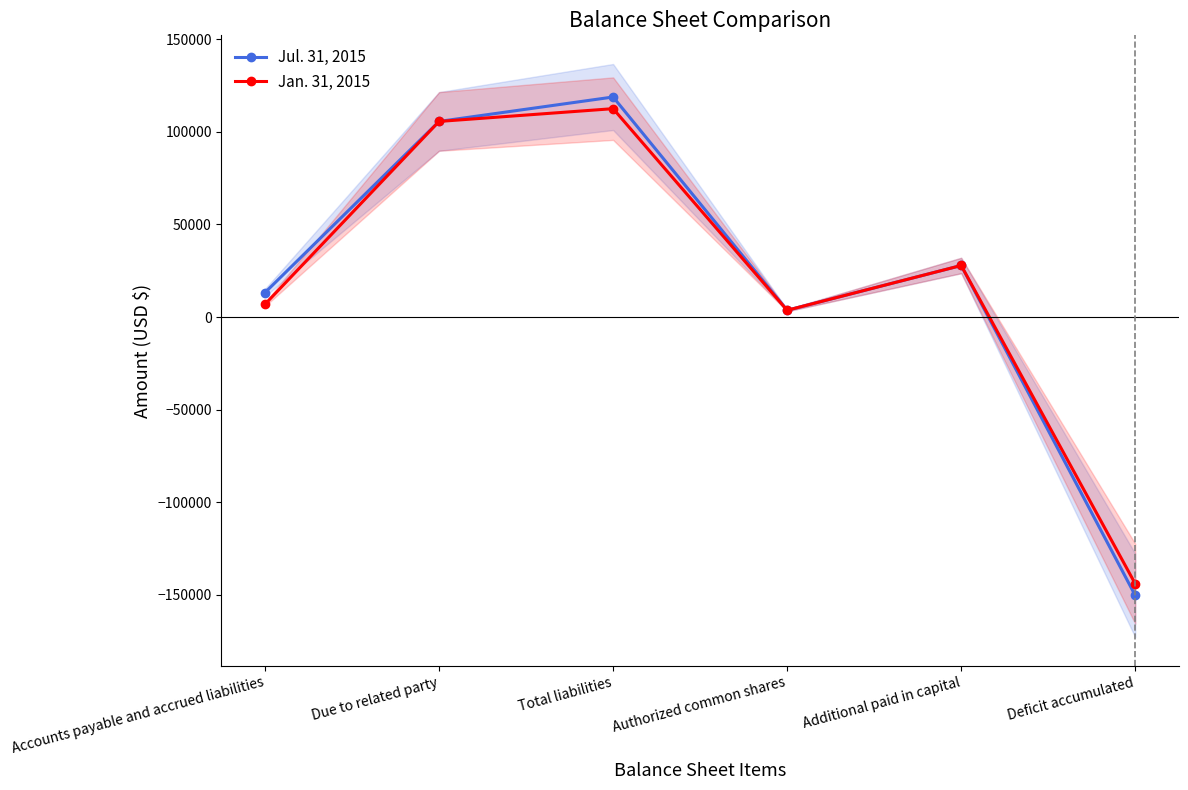

True or false: Jan. 31, 2015 has more than 1 interior local peaks.

True